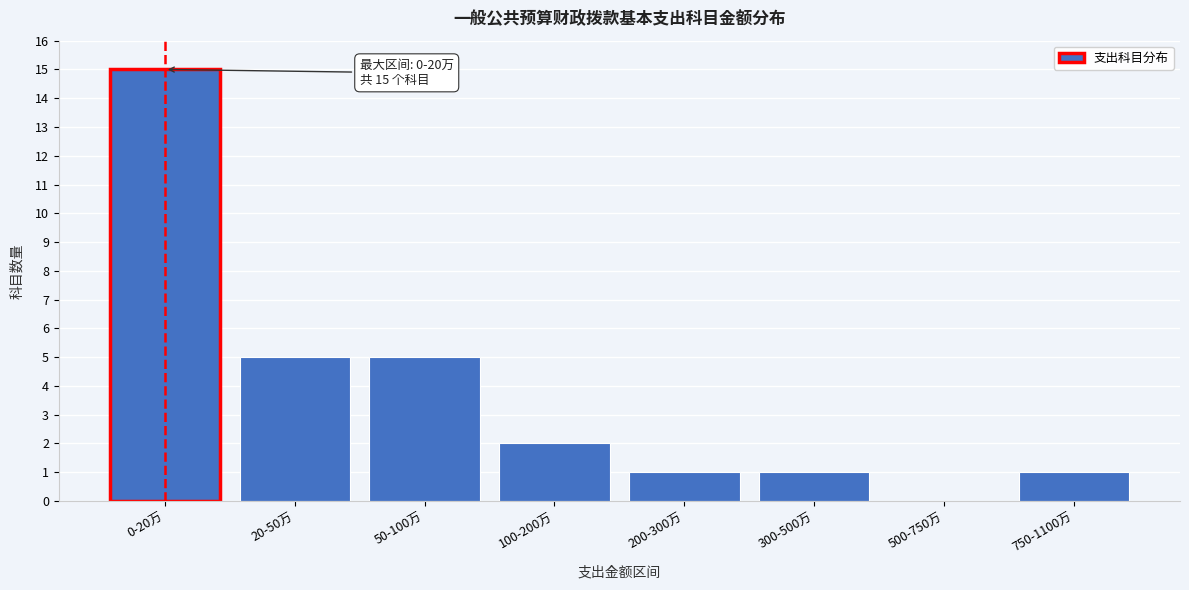

Reading right to left, list all the values displayed in this chart.

750-1100万=1	500-750万=0	300-500万=1	200-300万=1	100-200万=2	50-100万=5	20-50万=5	0-20万=15